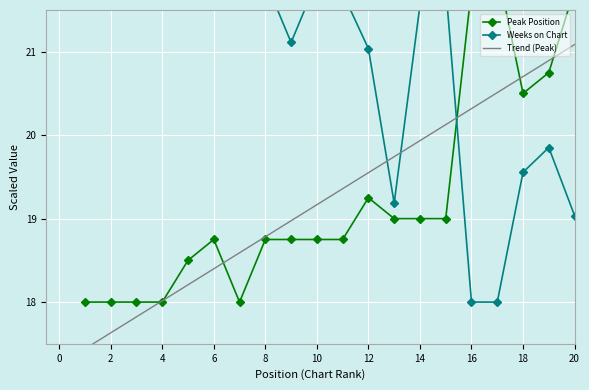

Rank the series at 4 from highest to lowest value.

Weeks on Chart, Peak Position, Trend (Peak)